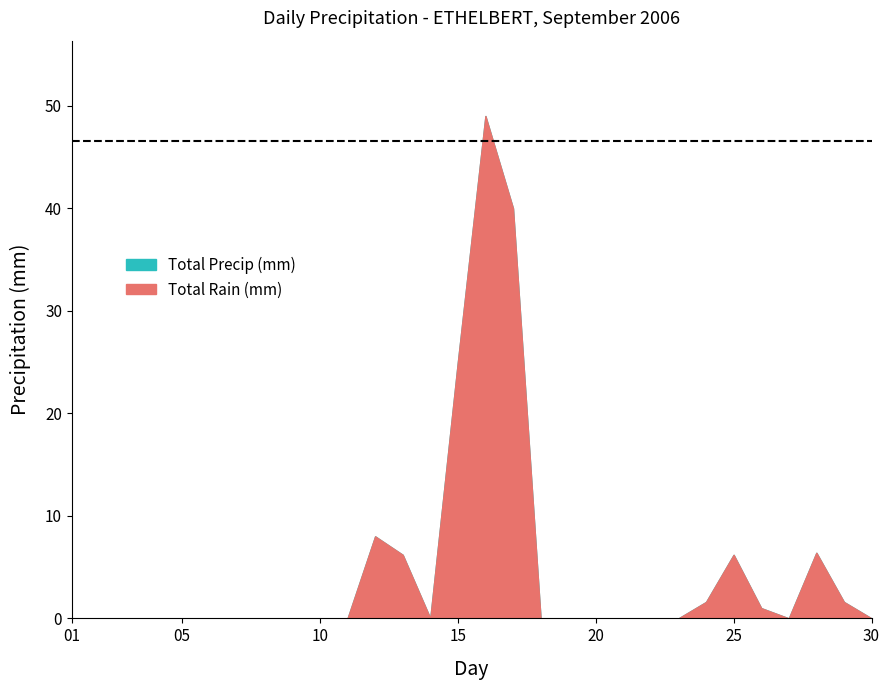

What are all the series names shown in the legend?

Total Rain (mm), Total Precip (mm)